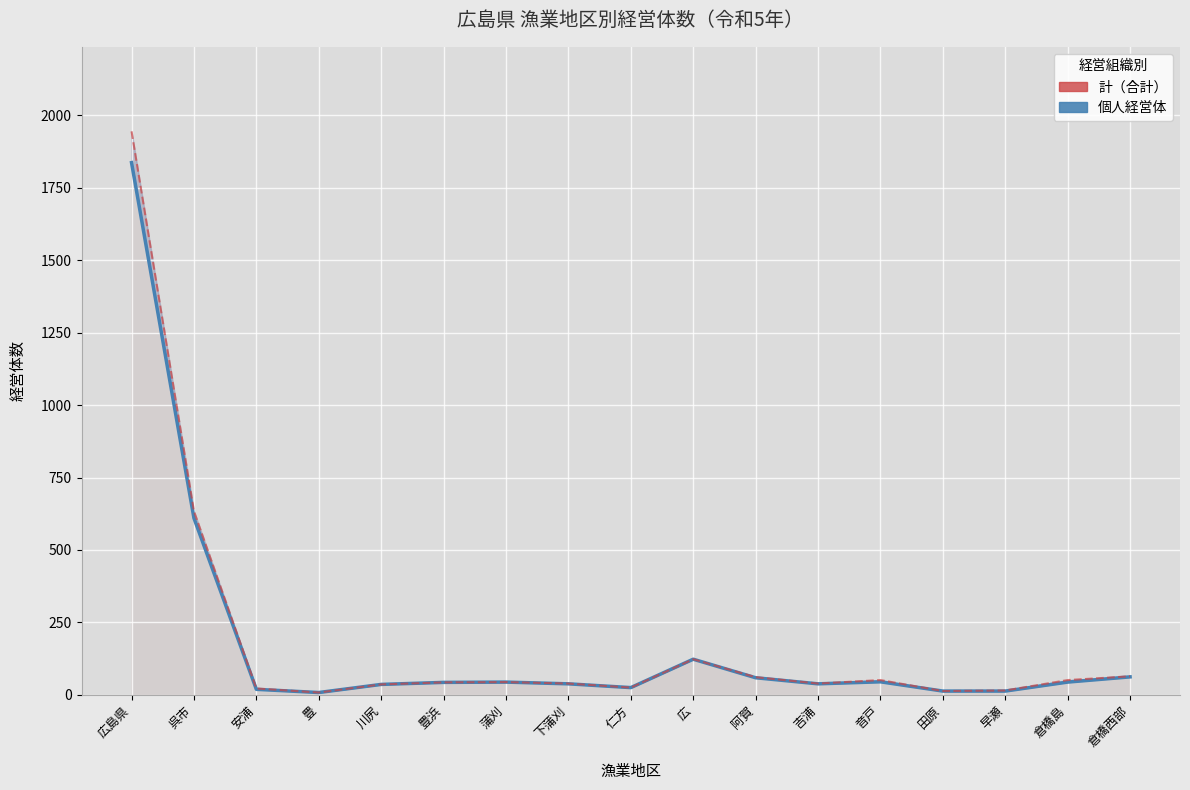

Rank the series at 広島県 from lowest to highest value.

個人経営体, 計（合計）